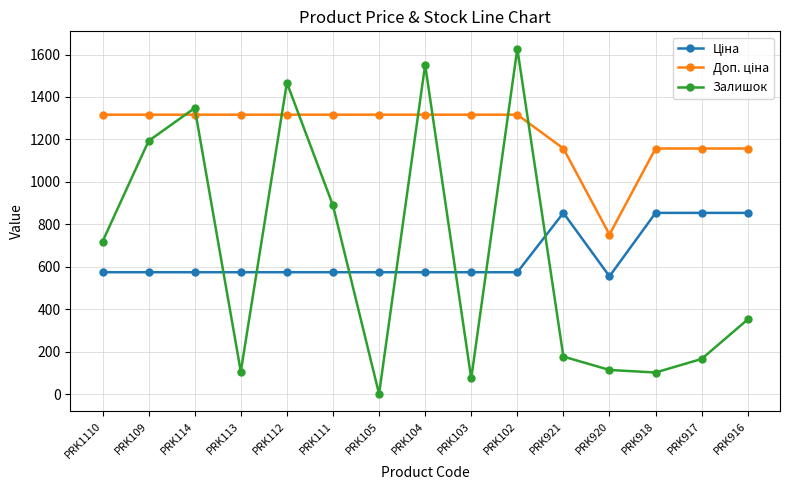

Which series changed the most between PRK104 and PRK103?

Залишок